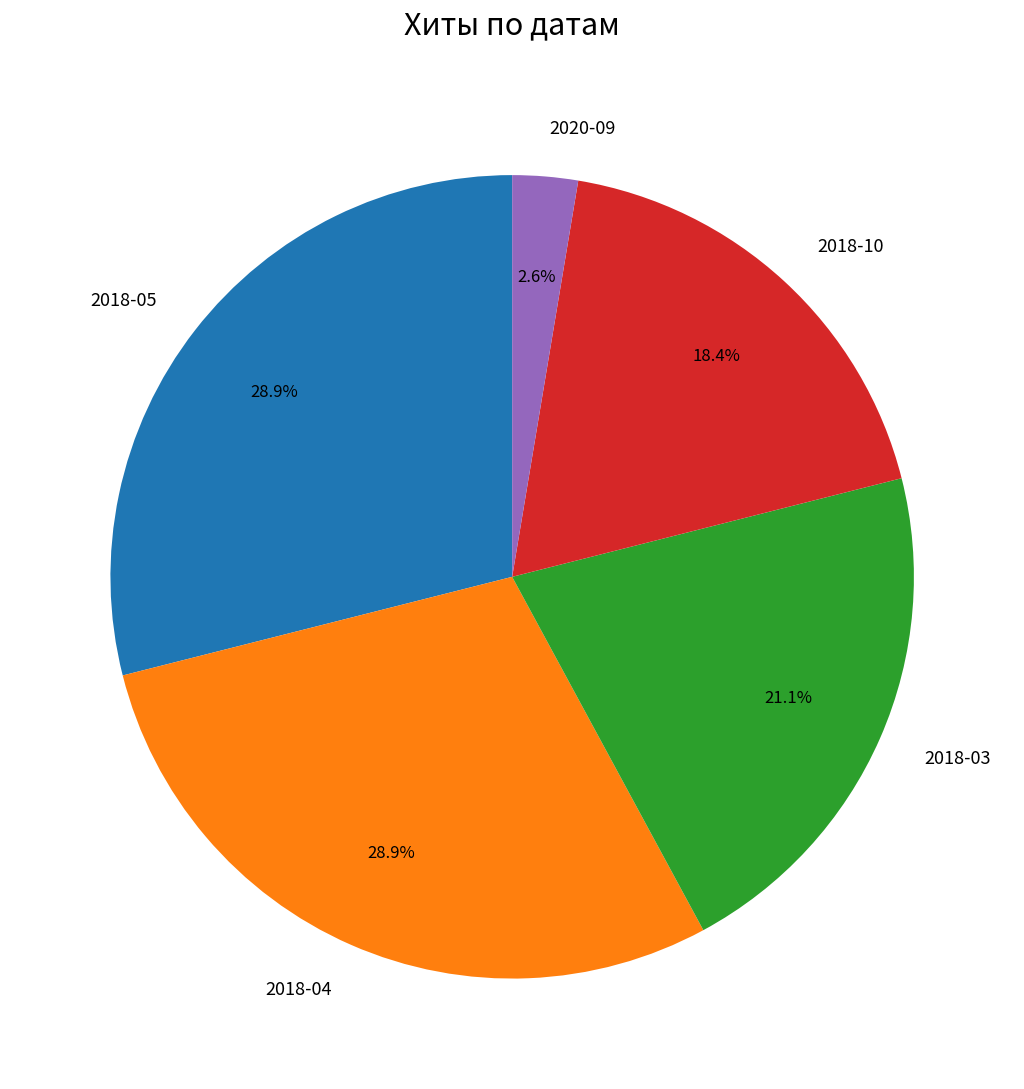

How many segments does this pie chart have?

5